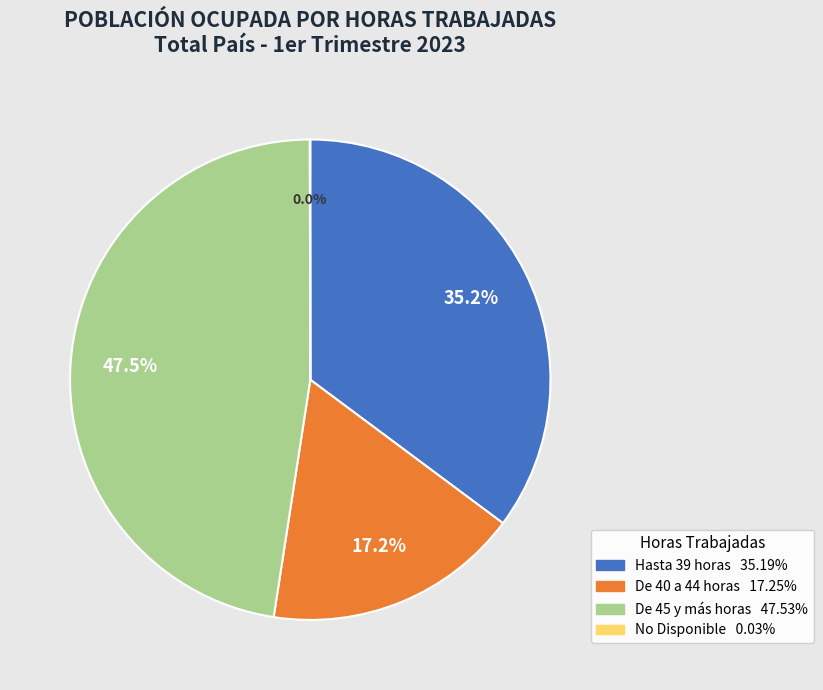

What portion of the pie excludes De 40 a 44 horas?

82.8%